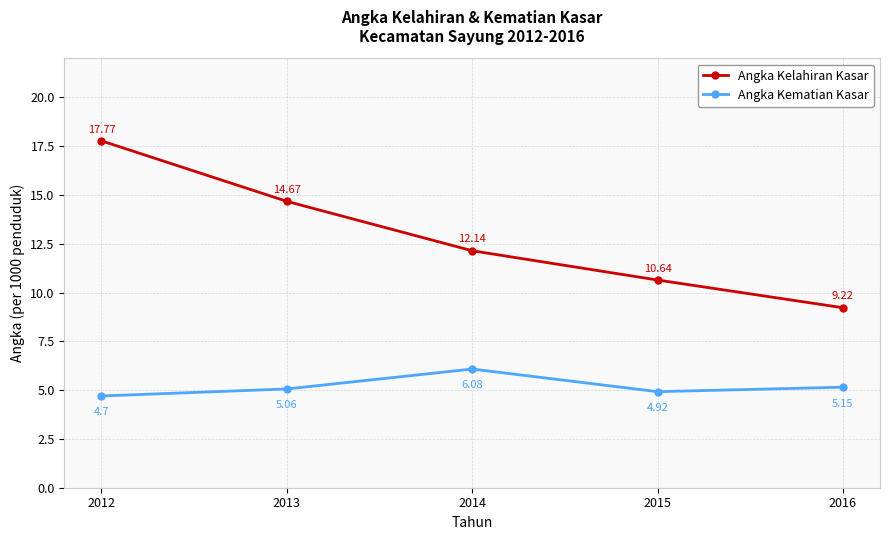

What is the sum of the Angka Kelahiran Kasar values at 2014 and 2012?

29.9